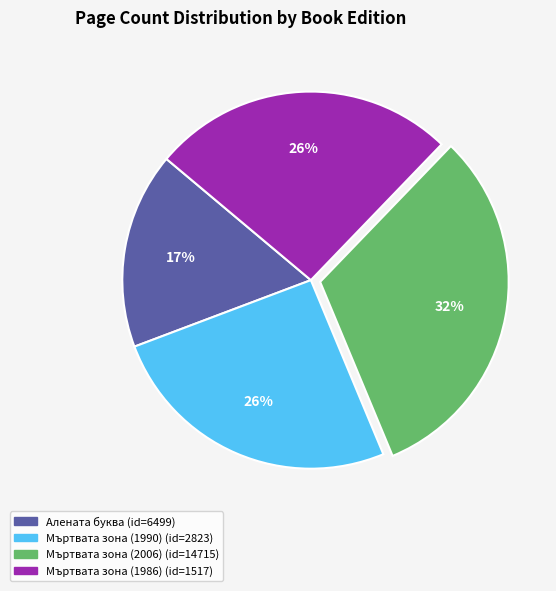

Is there a majority slice in this chart?

No